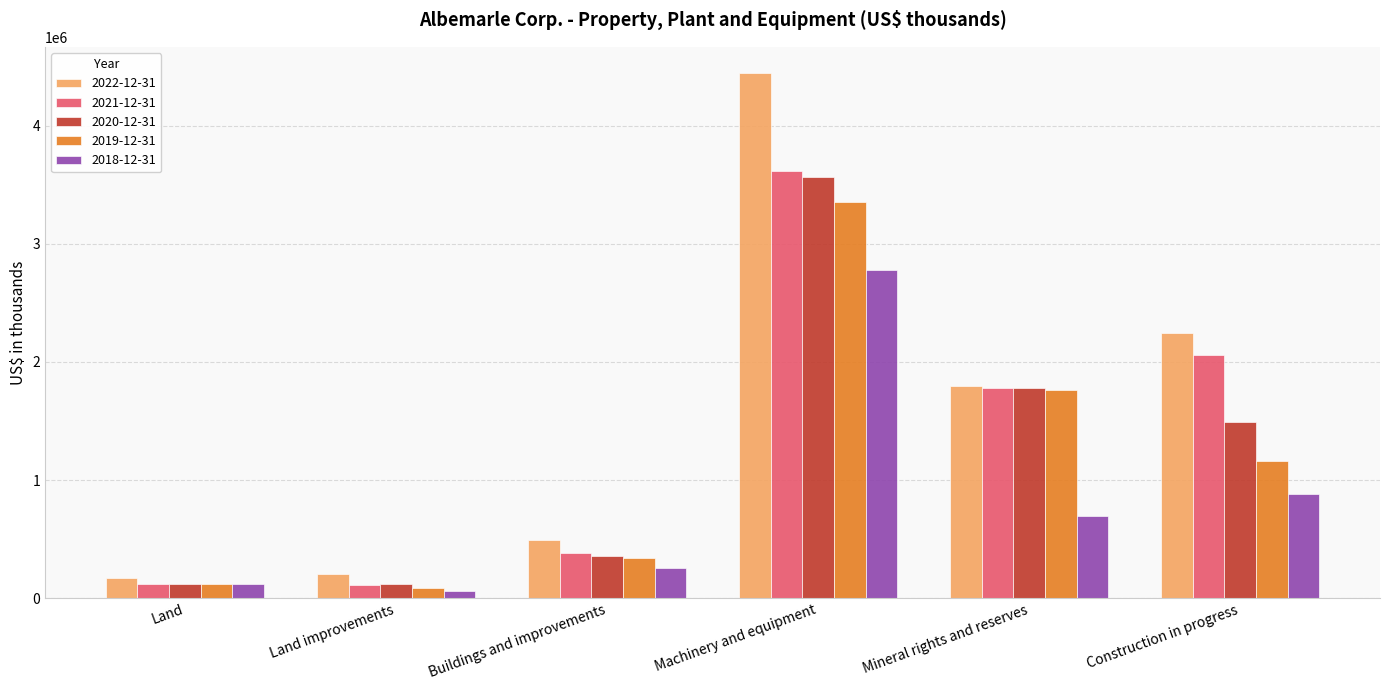

What is the value of the 2022-12-31 bar at the 2nd from the left?

201284